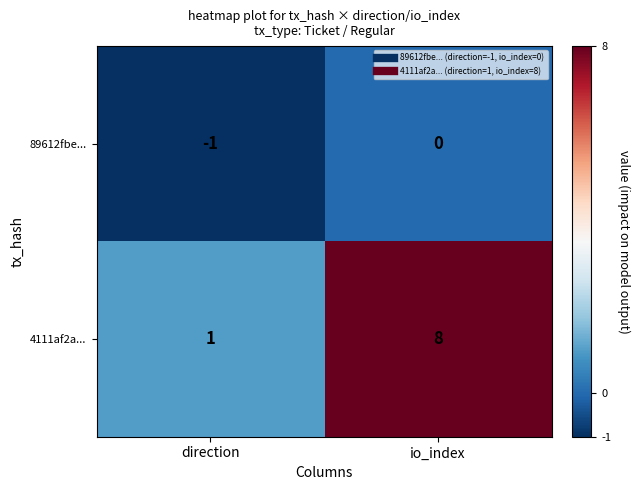

List the series in order of their peak value, highest first.

4111af2a..., 89612fbe...